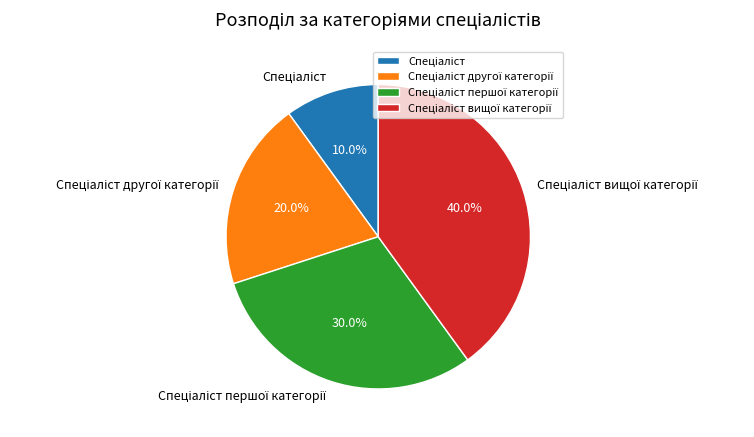

Is there any slice that represents more than half of the pie?

No